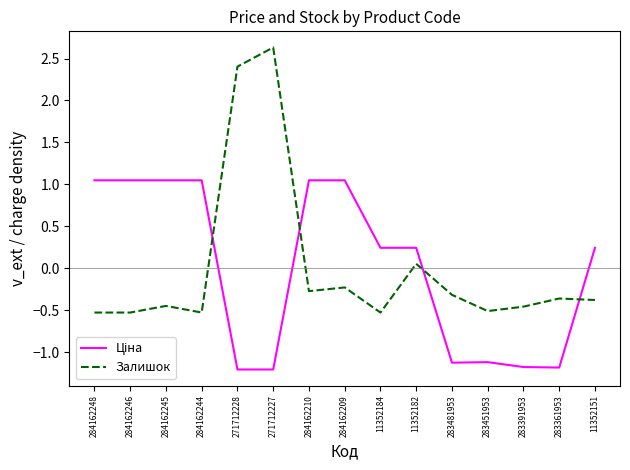

True or false: Залишок has a value of 1.5 at 271712227.

False